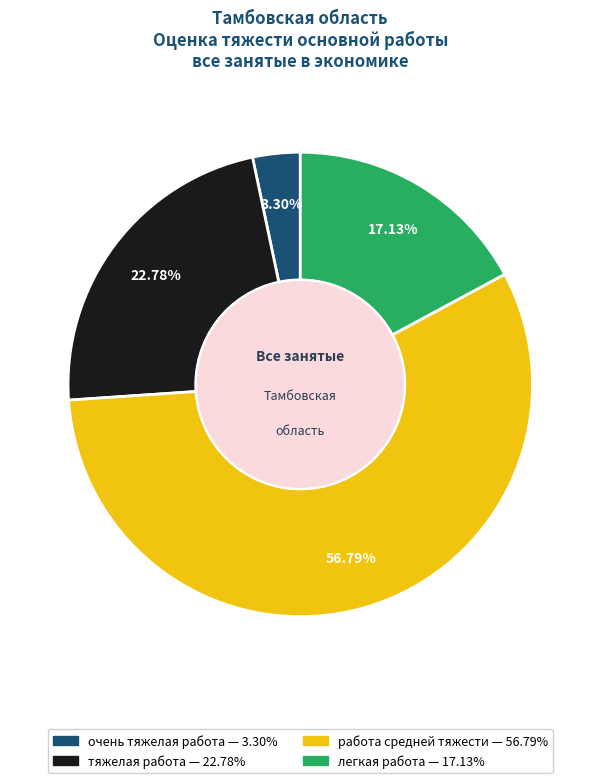

To the nearest percent, what is the average slice percentage?

25%